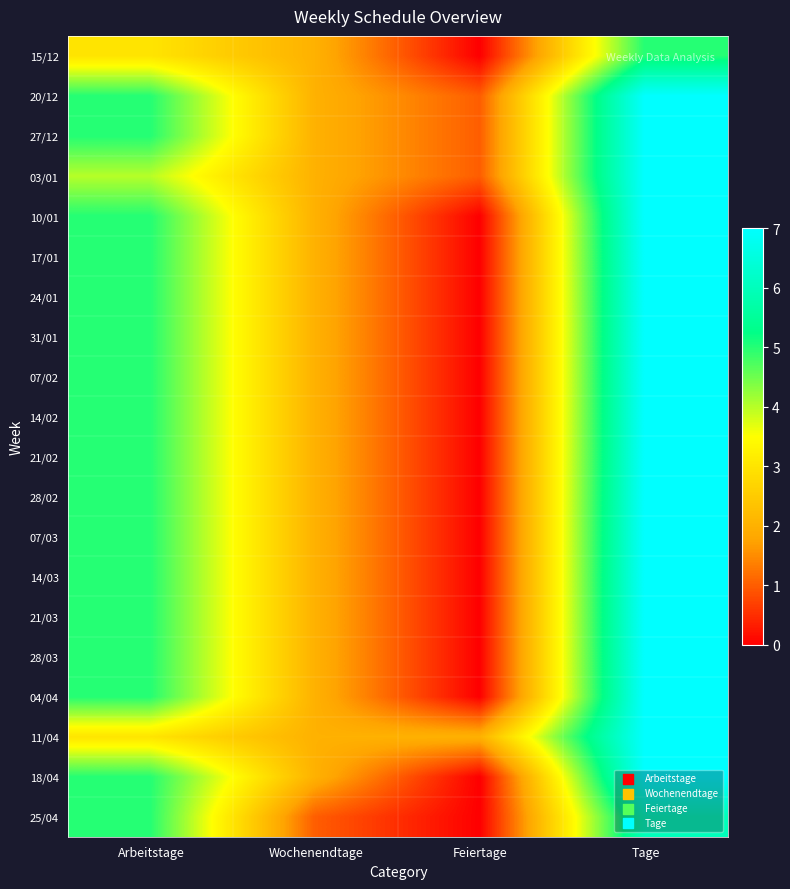

Count the number of data series in this chart.

20